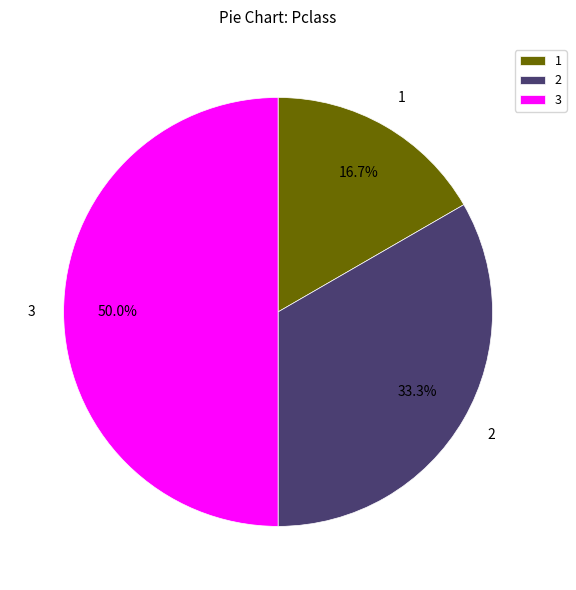

What portion of the pie excludes 2?

66.7%